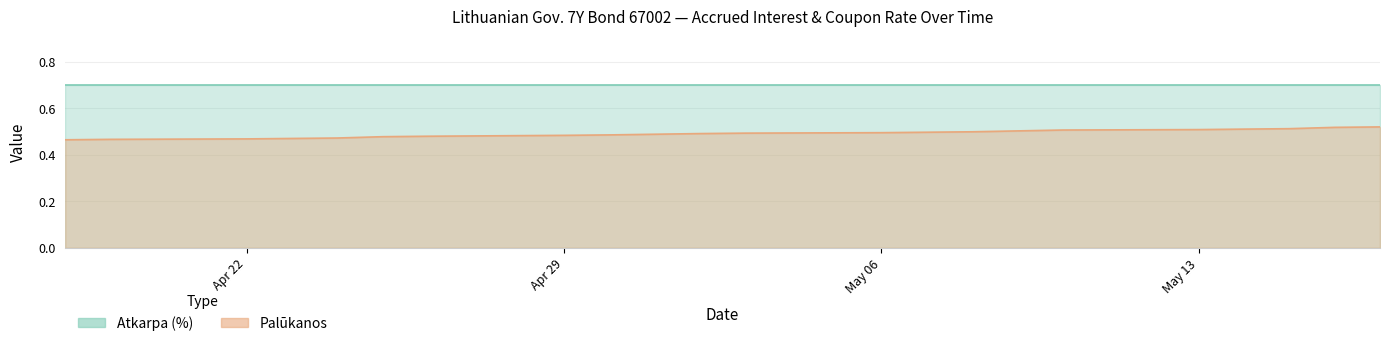

Which has a higher value, 2024-04-19 or 2024-04-23?

2024-04-23